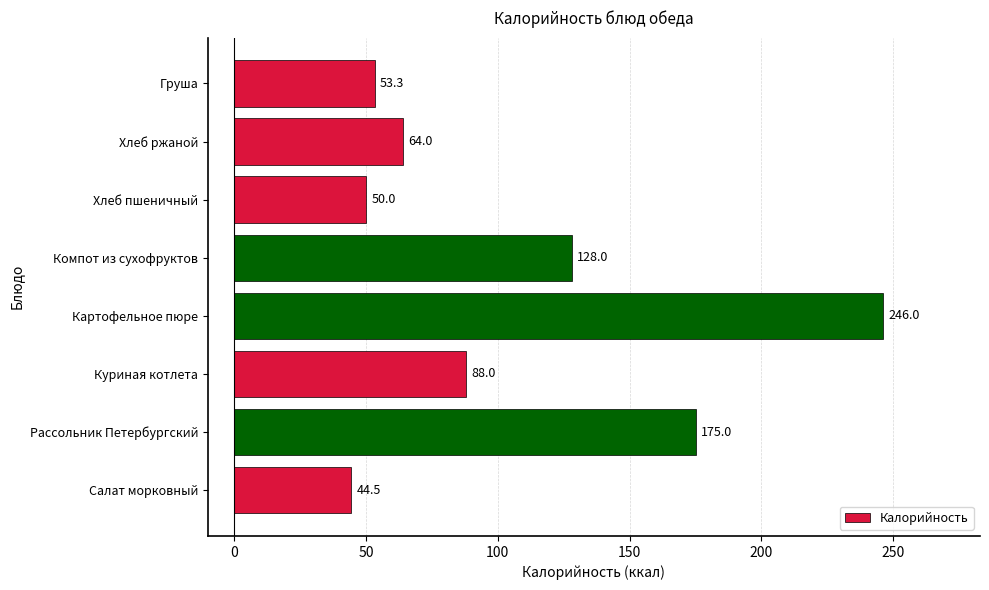

Reading bottom to top, list all the values displayed in this chart.

44.5	175.0	88.0	246.0	128.0	50.0	64.0	53.3